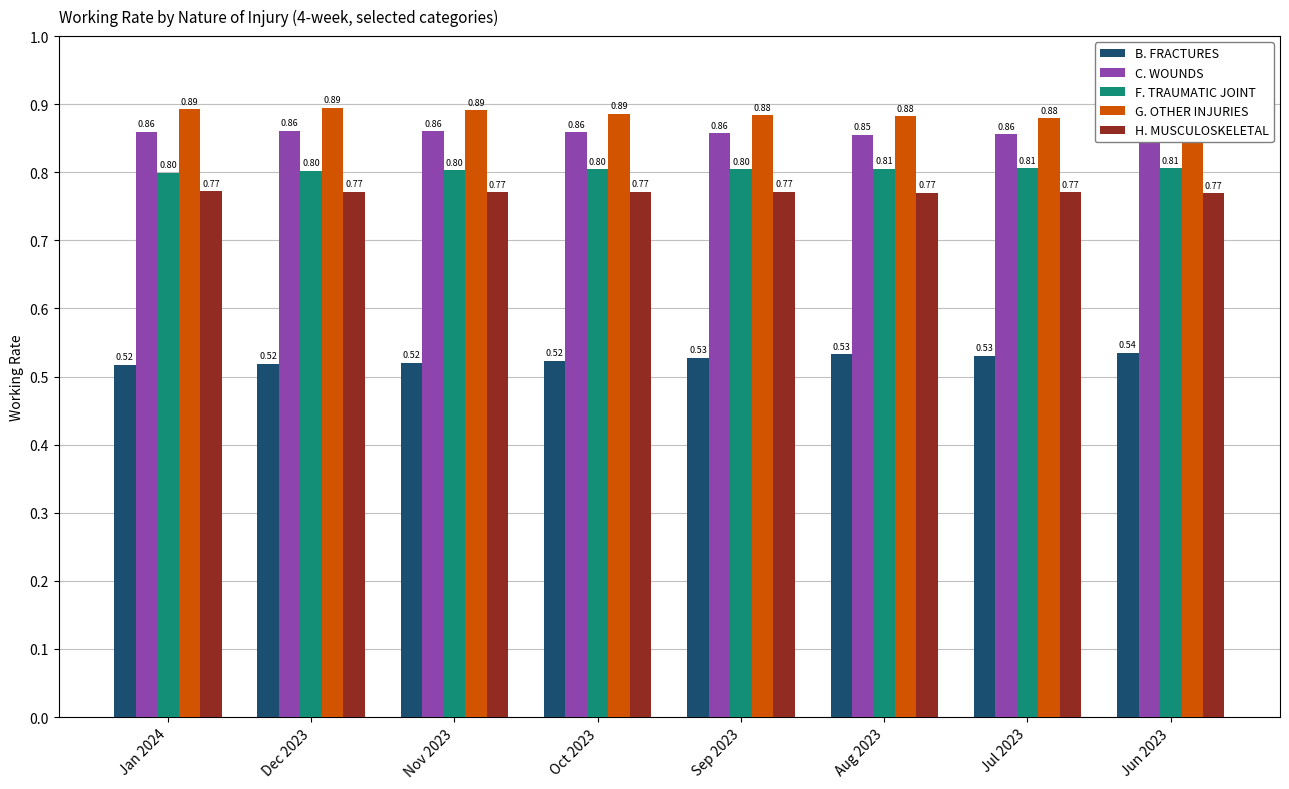

Count the H. MUSCULOSKELETAL values in the range 0 to 1.

8